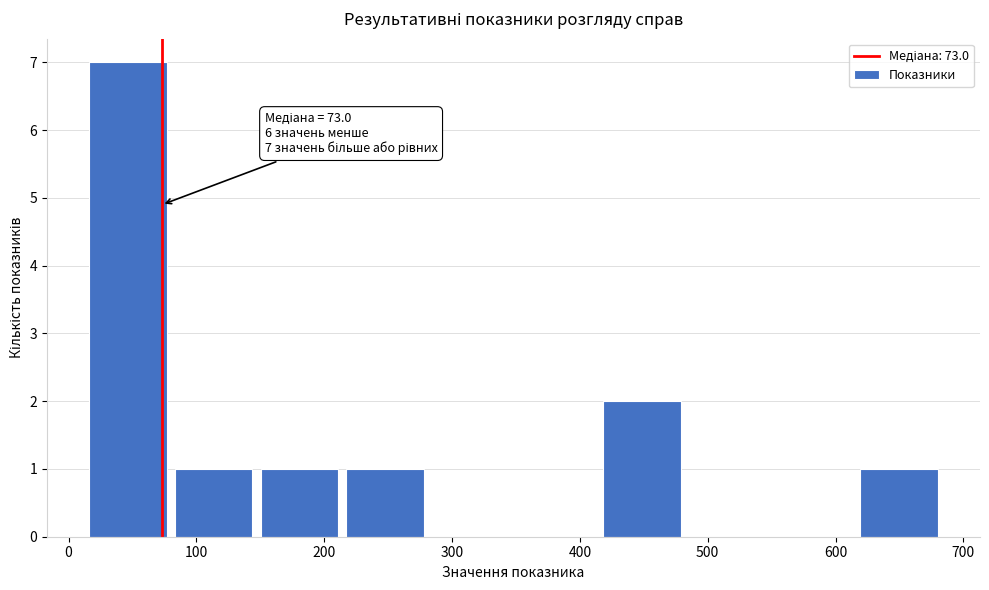

Which range on the x-axis has the tallest bar?

10 to 80